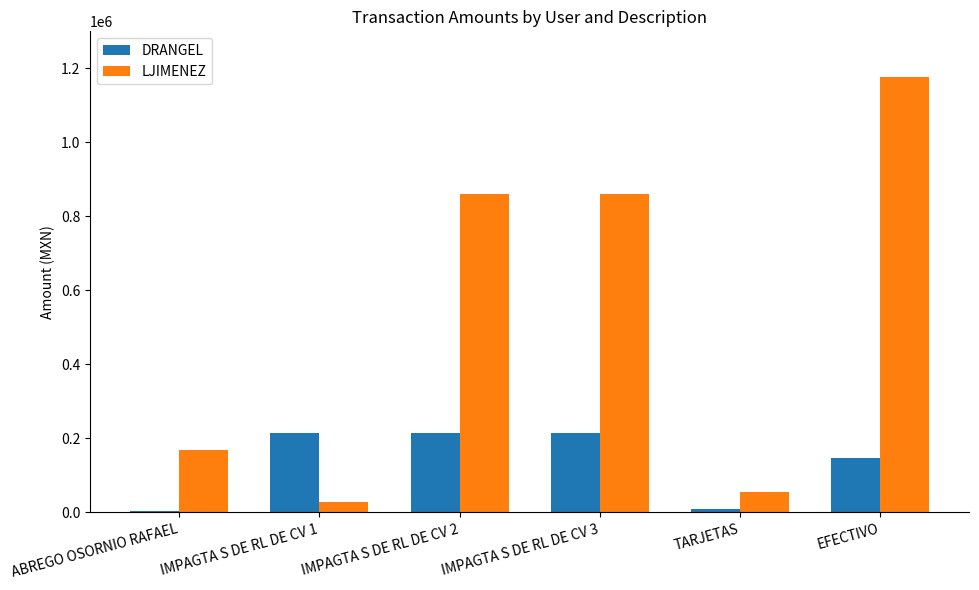

What is the maximum value shown in the chart?

1176459.2